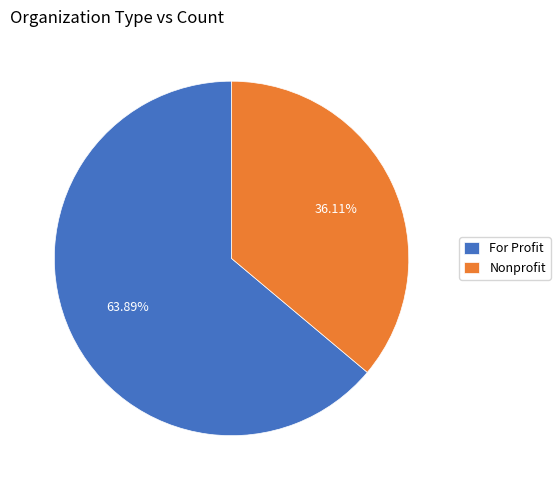

What percentage is NOT represented by Nonprofit?

63.9%